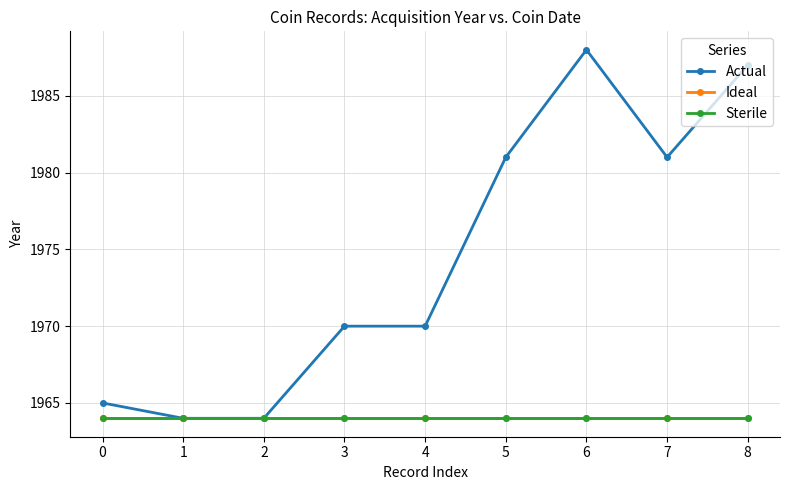

Rank the series by their maximum value, from highest to lowest.

Actual, Ideal, Sterile